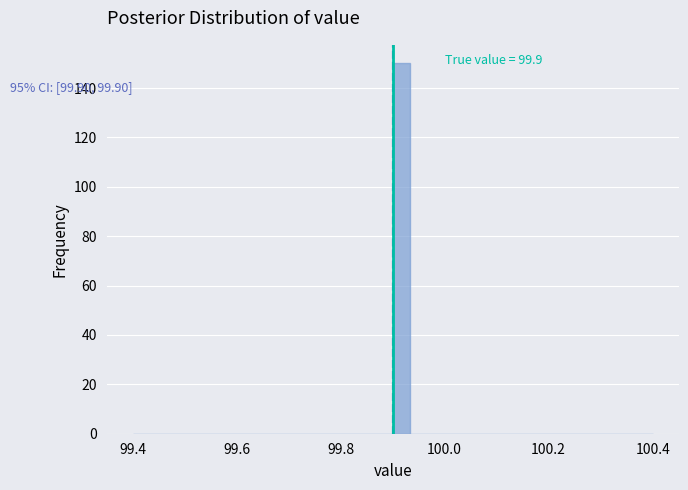

Read against the x-axis, roughly where is the centre of the tallest bar?

99.92